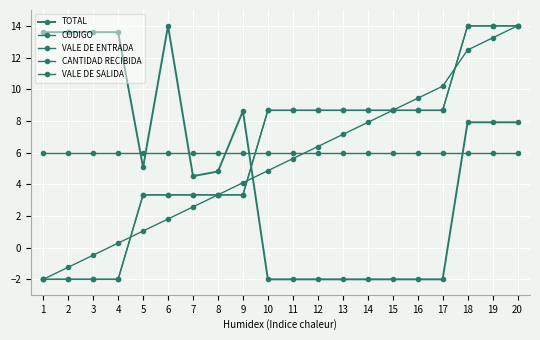

How many intersections are there between VALE DE SALIDA and TOTAL?

1